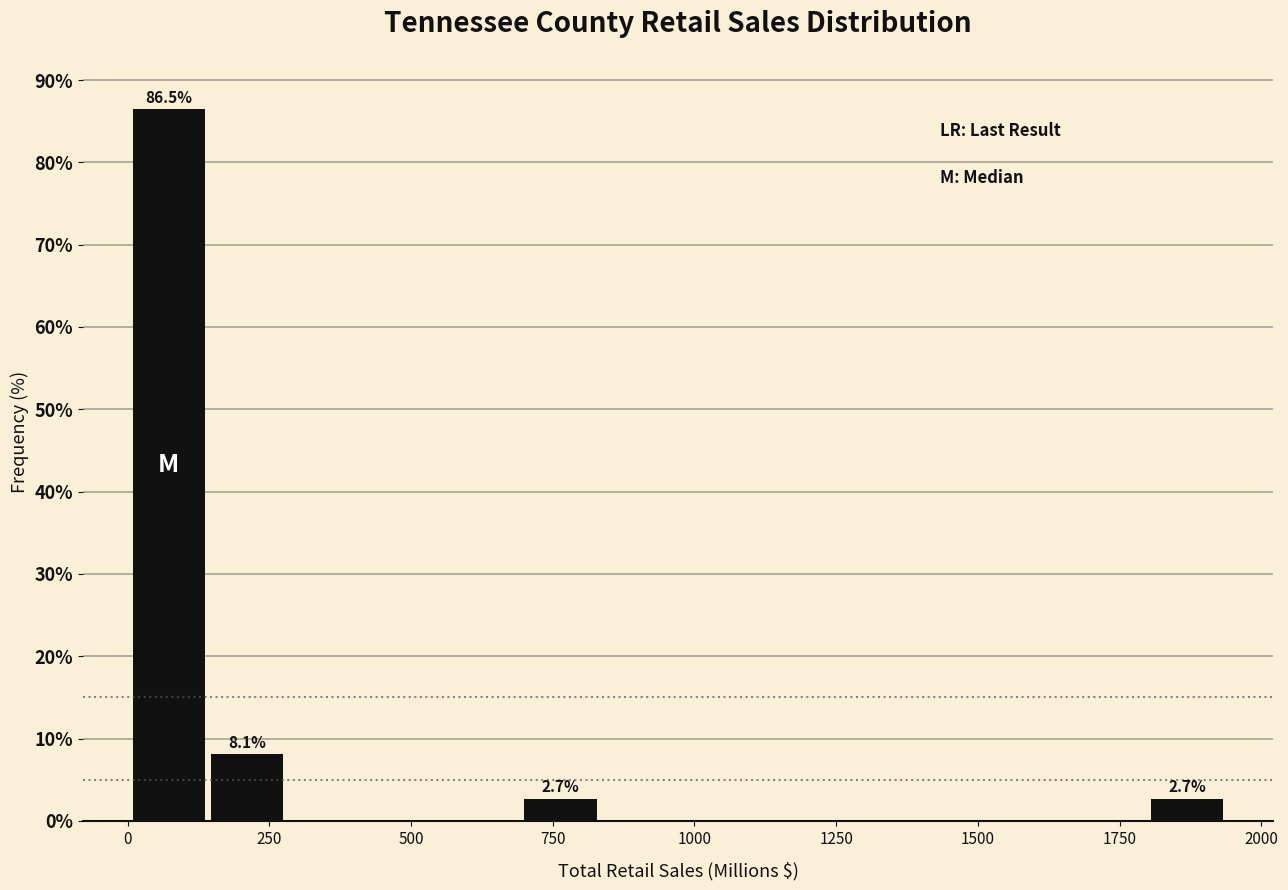

Around what value on the x-axis is the tallest bar? Give the approximate position of its centre, as read against the axis.

50